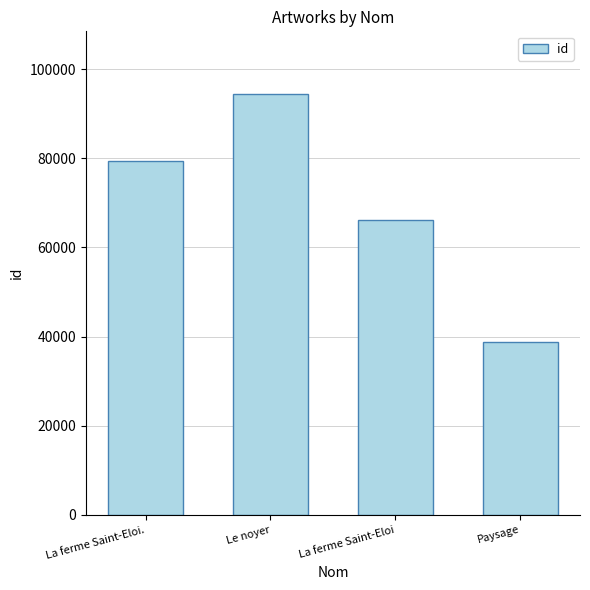

What position from the left is La ferme Saint-Eloi?

3